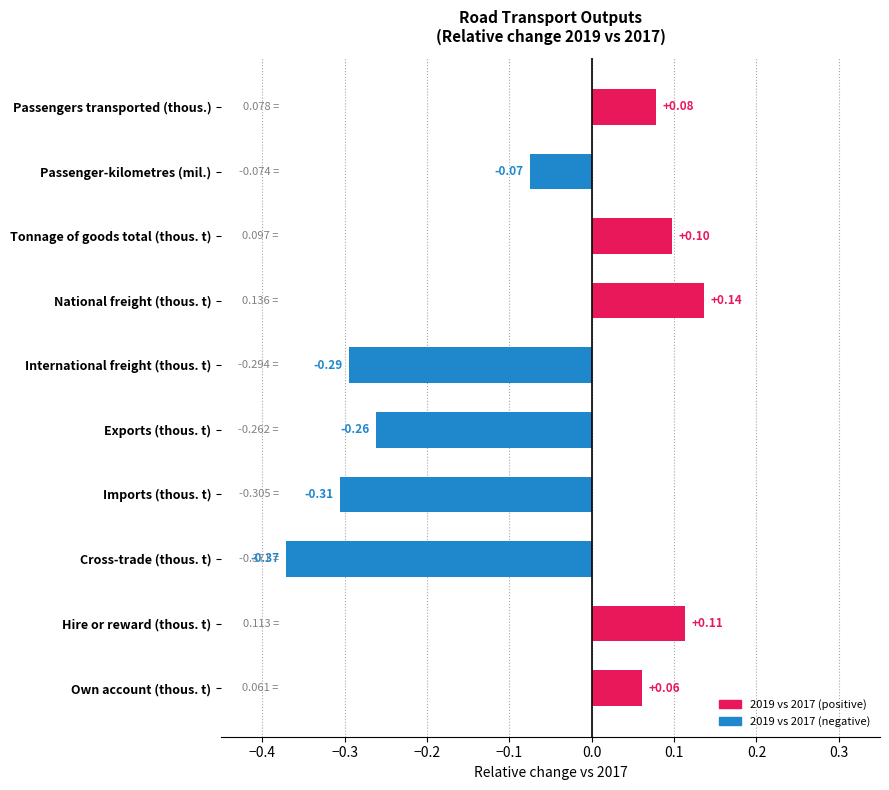

What is the difference between the maximum and minimum values?

0.5